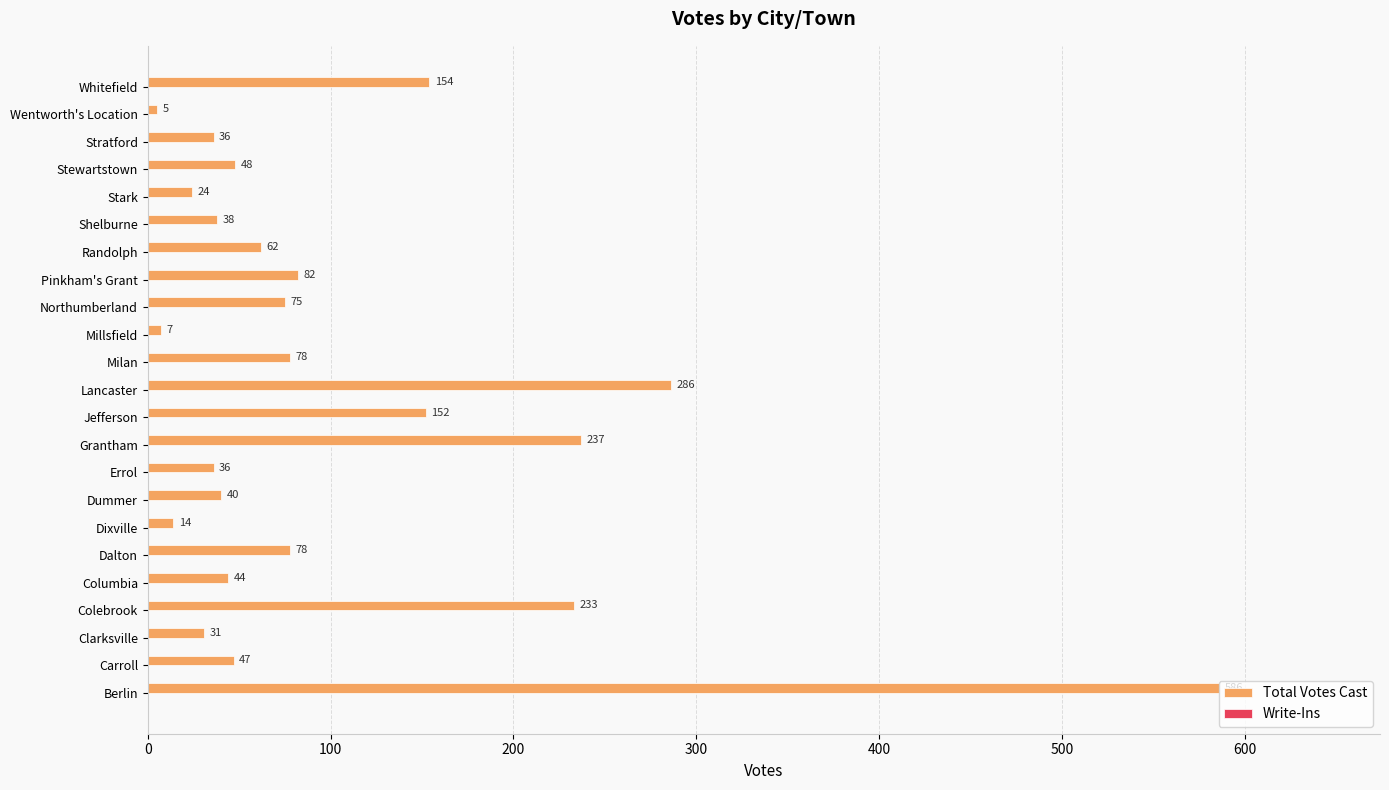

How many bars are there in total?

23